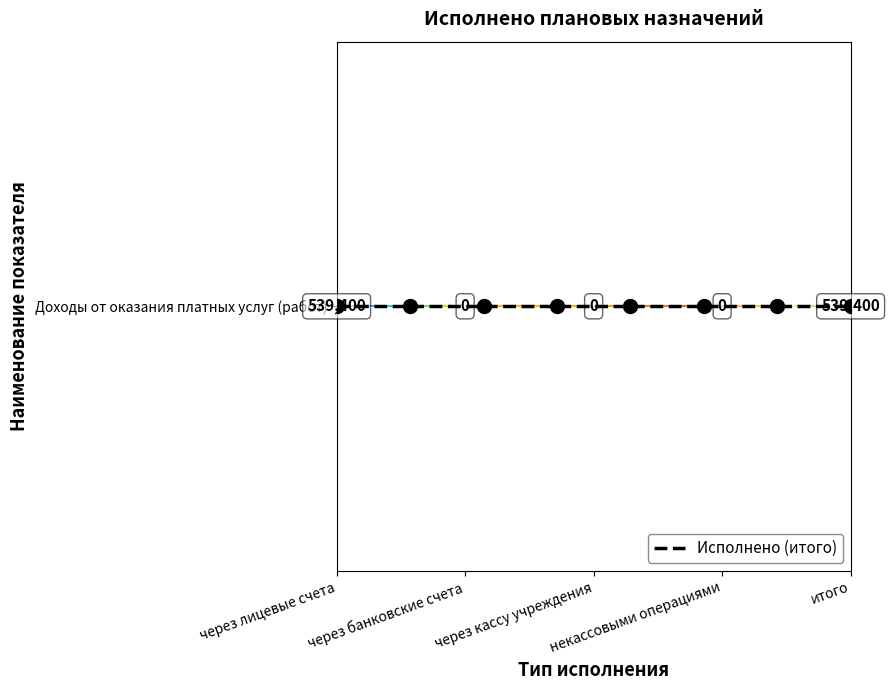

Rank the categories by value from lowest to highest.

через банковские счета, через кассу учреждения, некассовыми операциями, через лицевые счета, итого